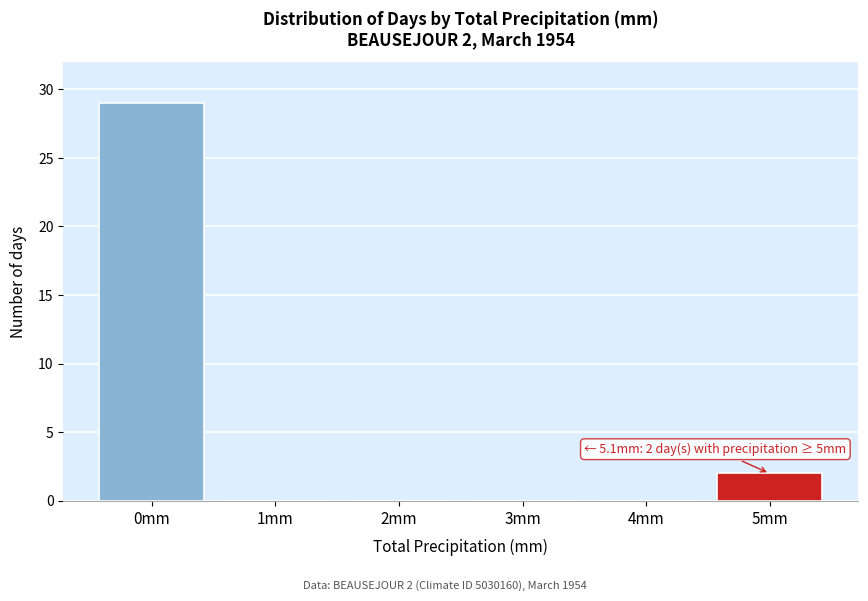

Reading left to right, extract all data points from this chart.

0mm=29	1mm=0	2mm=0	3mm=0	4mm=0	5mm=2